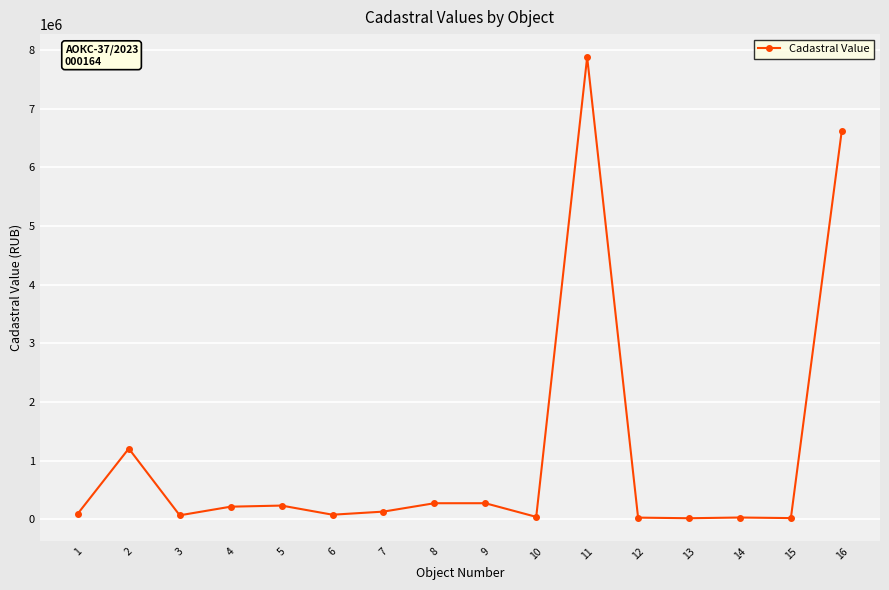

True or false: there are more than 2 points higher than both neighbors.

True